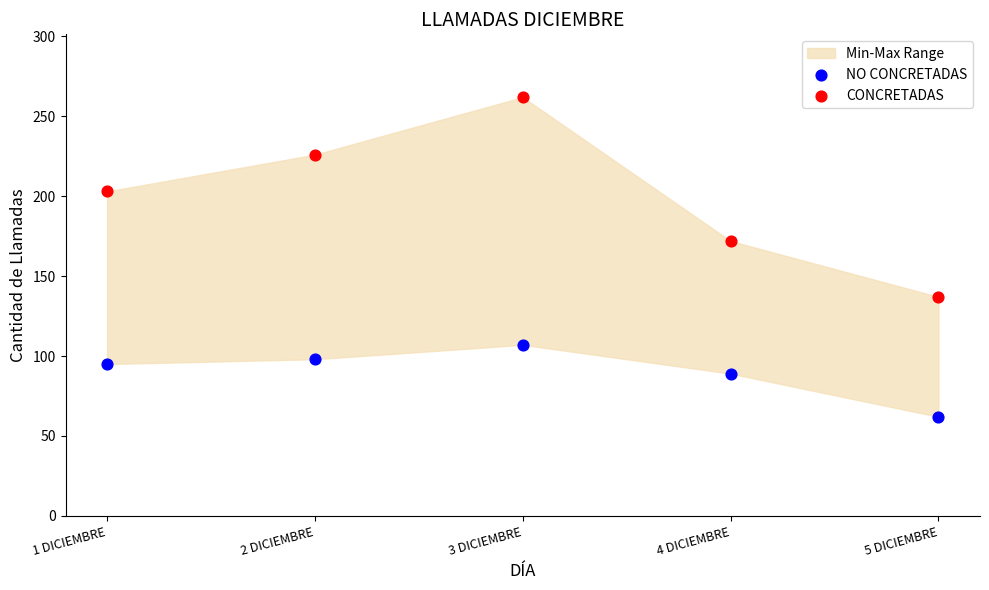

Which series has the largest Y range (max minus min)?

CONCRETADAS